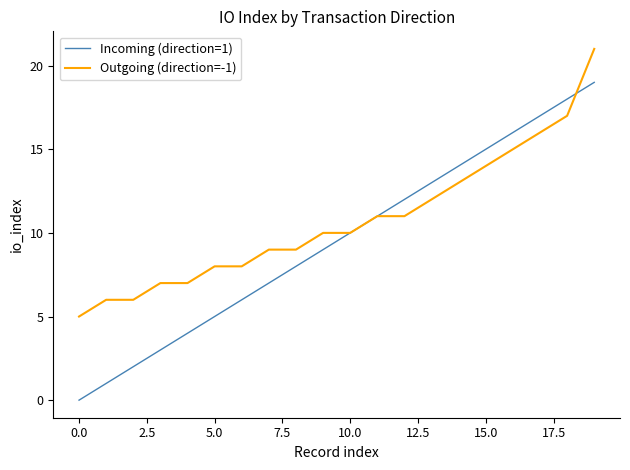

List the series in order of their peak value, lowest first.

Incoming (direction=1), Outgoing (direction=-1)